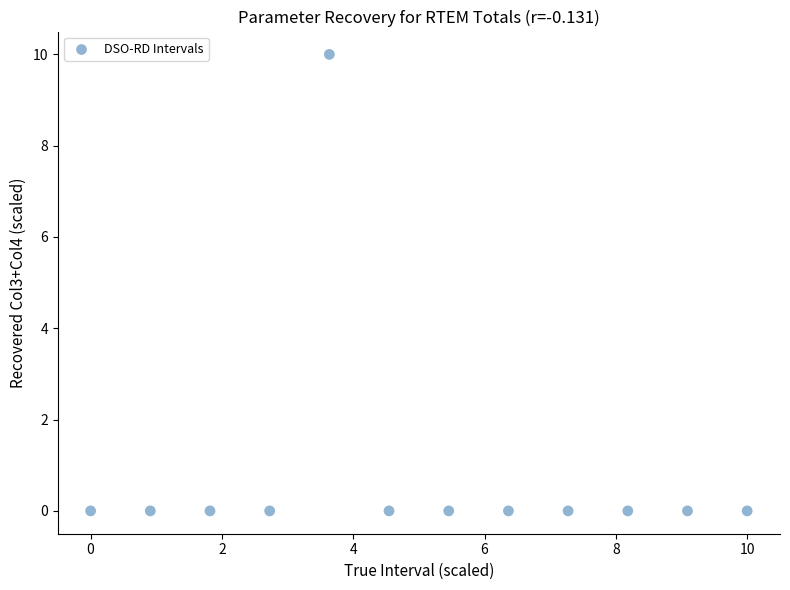

What is the range of Y values (max minus min)?

10